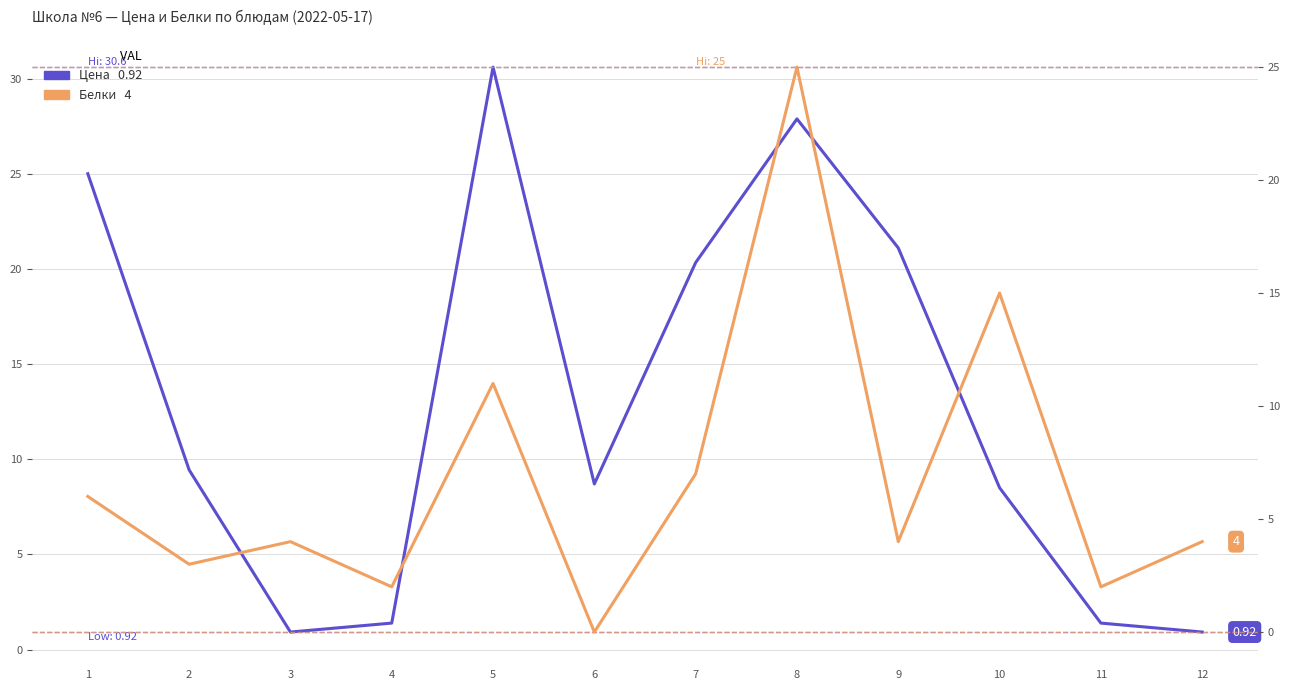

At how many categories does at least one series exceed 14?

6